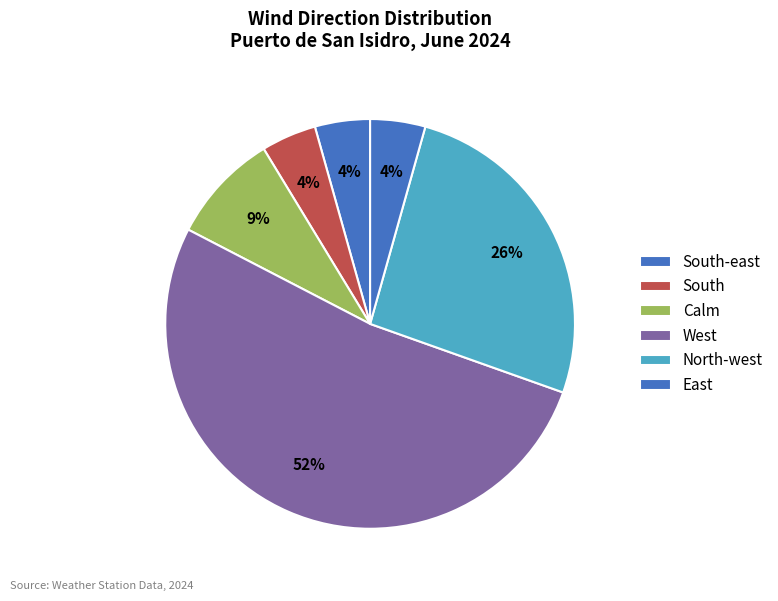

How many segments does this pie chart have?

6